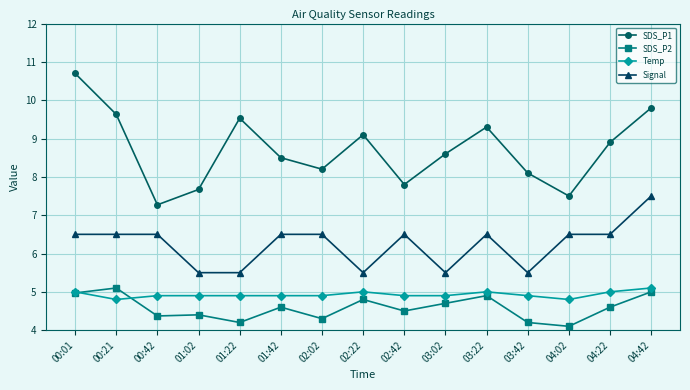

What is the difference between the SDS_P2 values at 02:22 and 04:22?

0.2